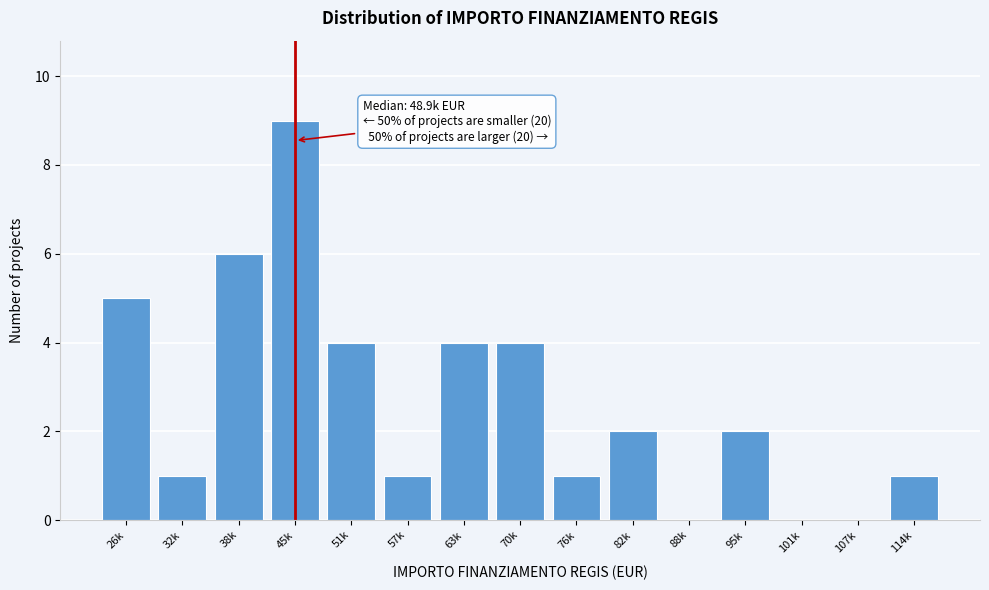

Reading left to right, extract all data points from this chart.

26k=5	32k=1	38k=6	45k=9	51k=4	57k=1	63k=4	70k=4	76k=1	82k=2	88k=0	95k=2	101k=0	107k=0	114k=1